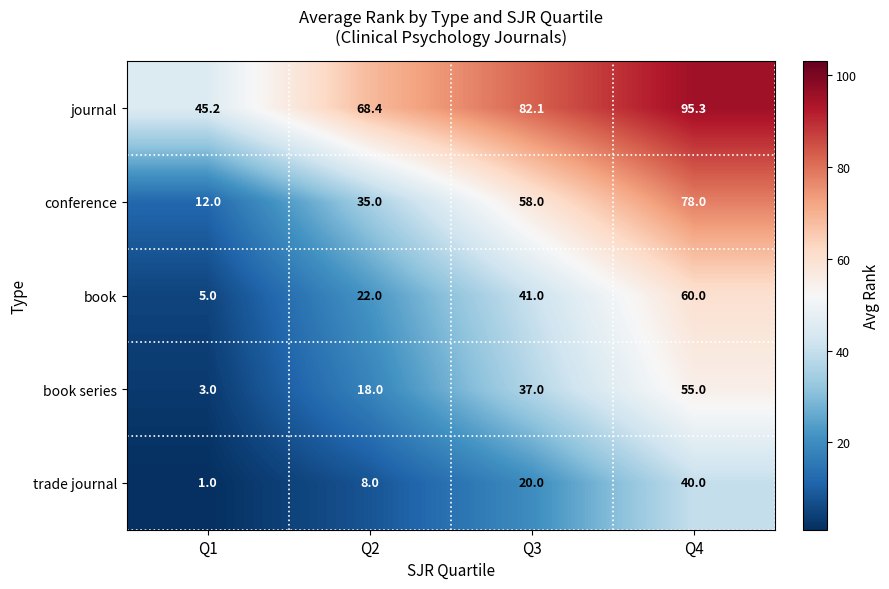

Which series has the largest range (max minus min)?

conference